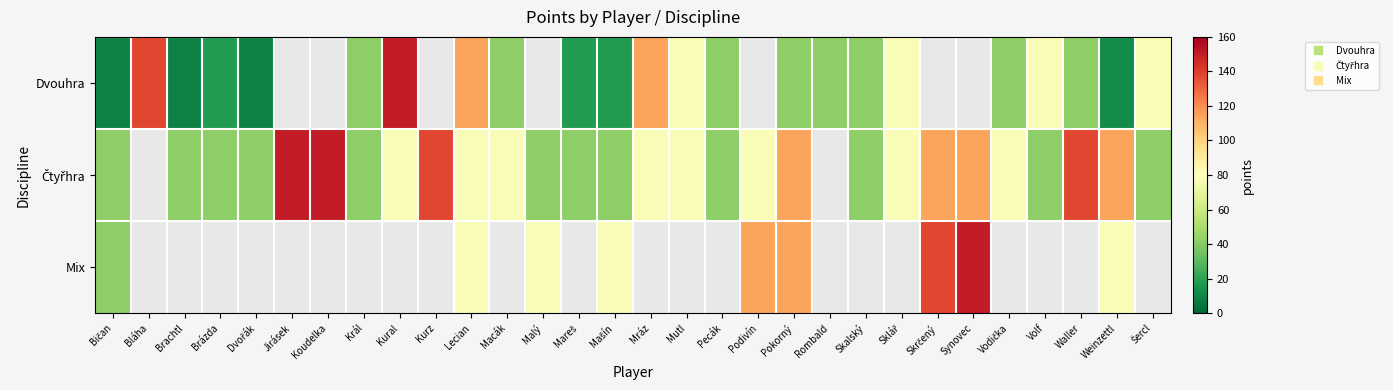

What is the difference between the maximum and minimum values in the Čtyřhra series?

108.0